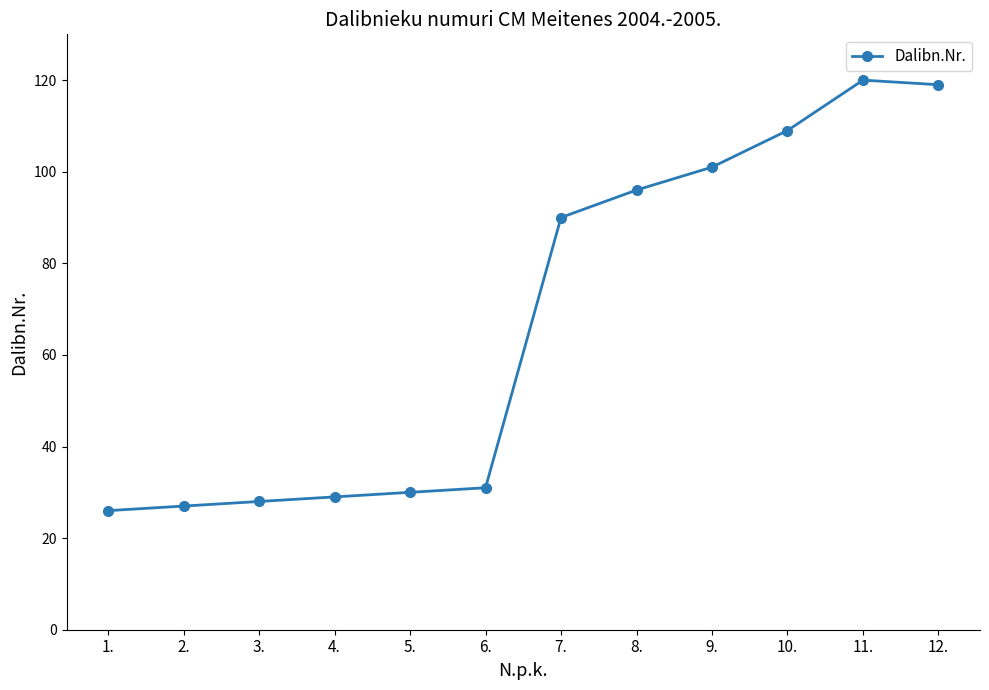

What is the sum of the values at 4. and 2.?

56